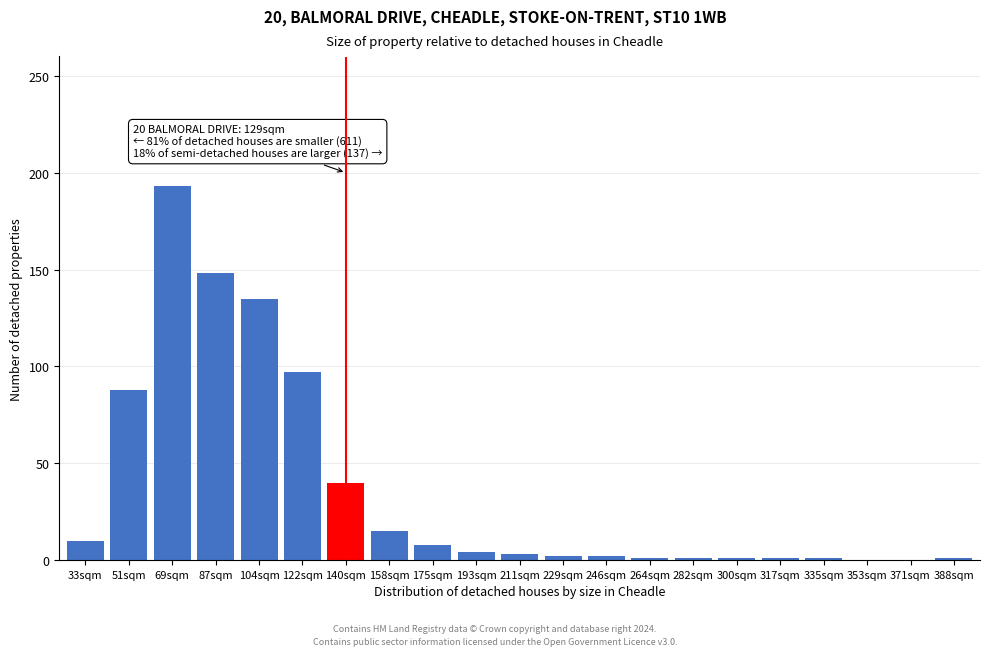

True or false: the data shows 1 at 317sqm.

True